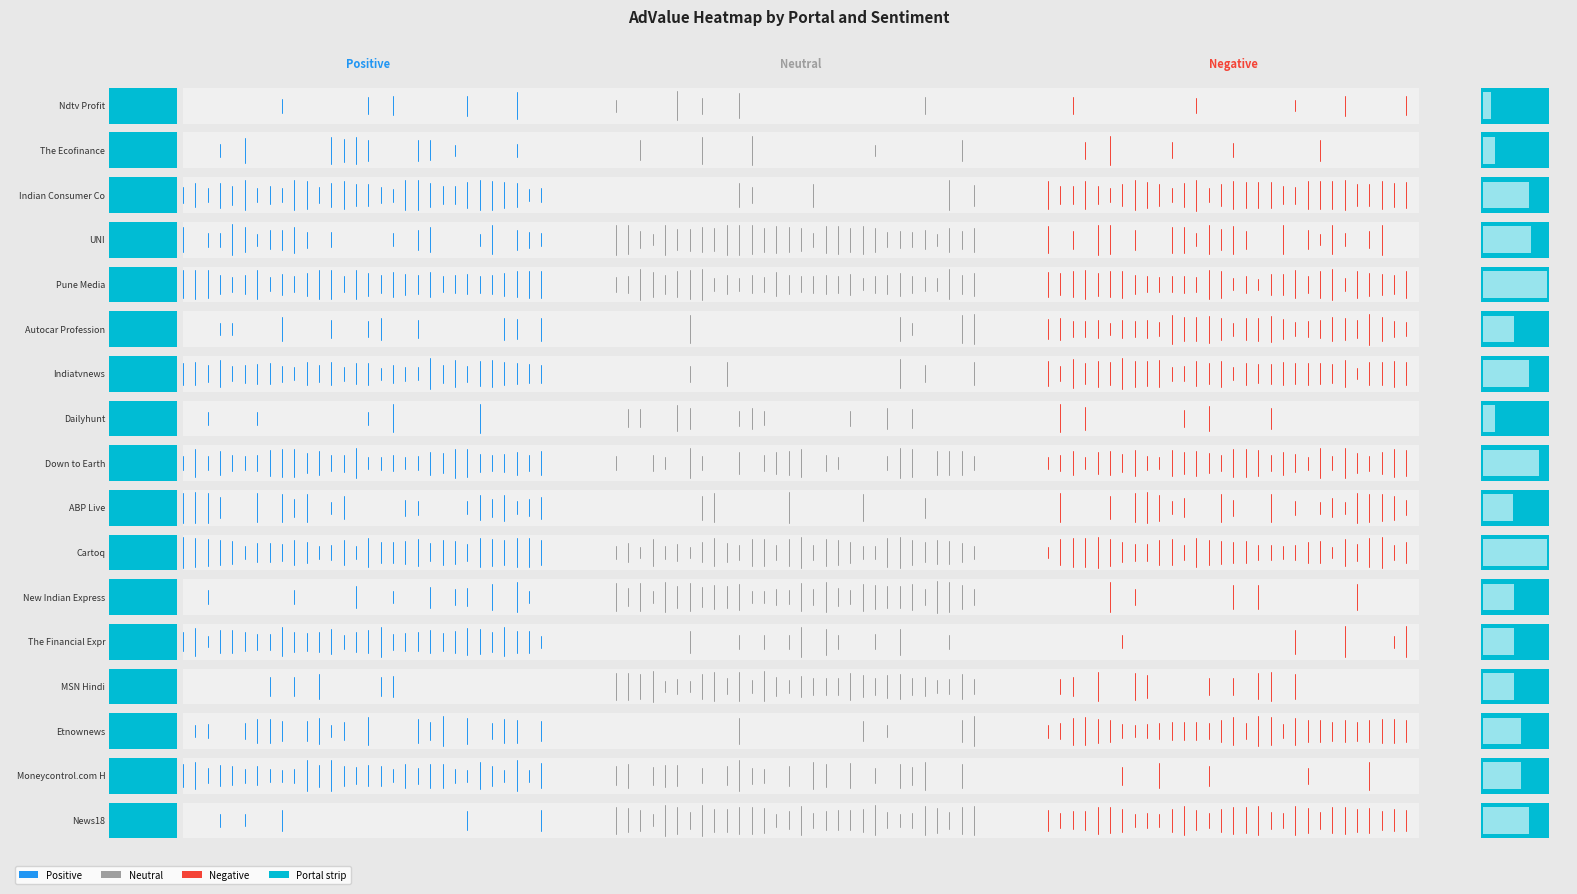

What is the maximum value for Positive?

0.2